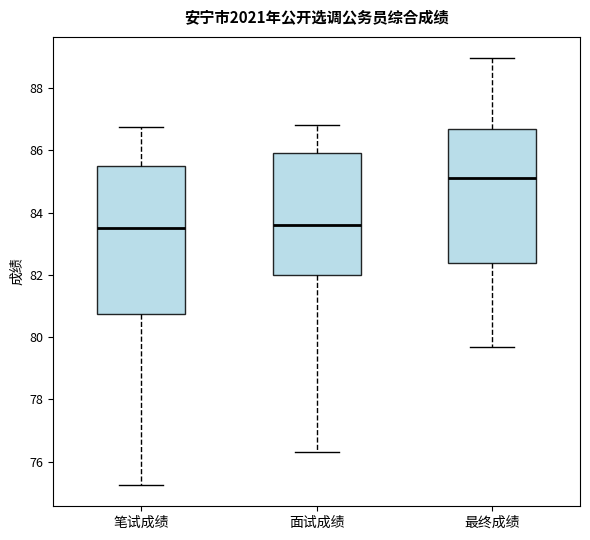

Where does the upper whisker of the box for 笔试成绩 end on the y-axis? The values are not printed on the chart, so give them approximately, as read against the axis.

86.8